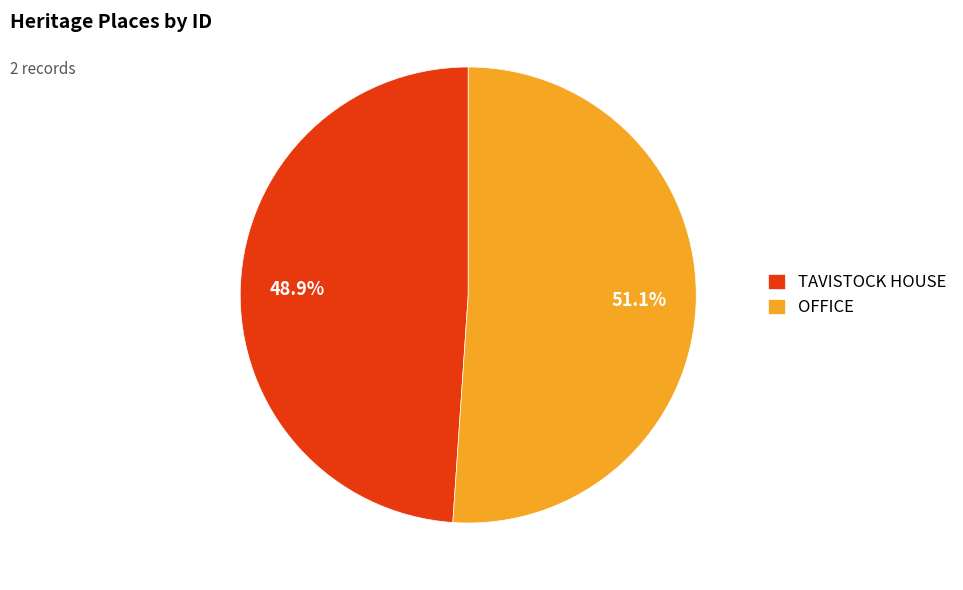

Between TAVISTOCK HOUSE and OFFICE, which is larger?

OFFICE